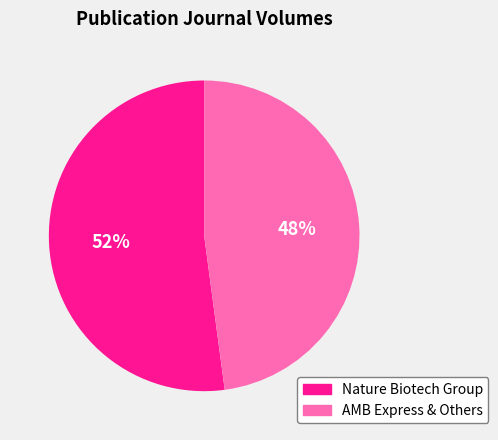

Does any single category account for the majority?

Yes